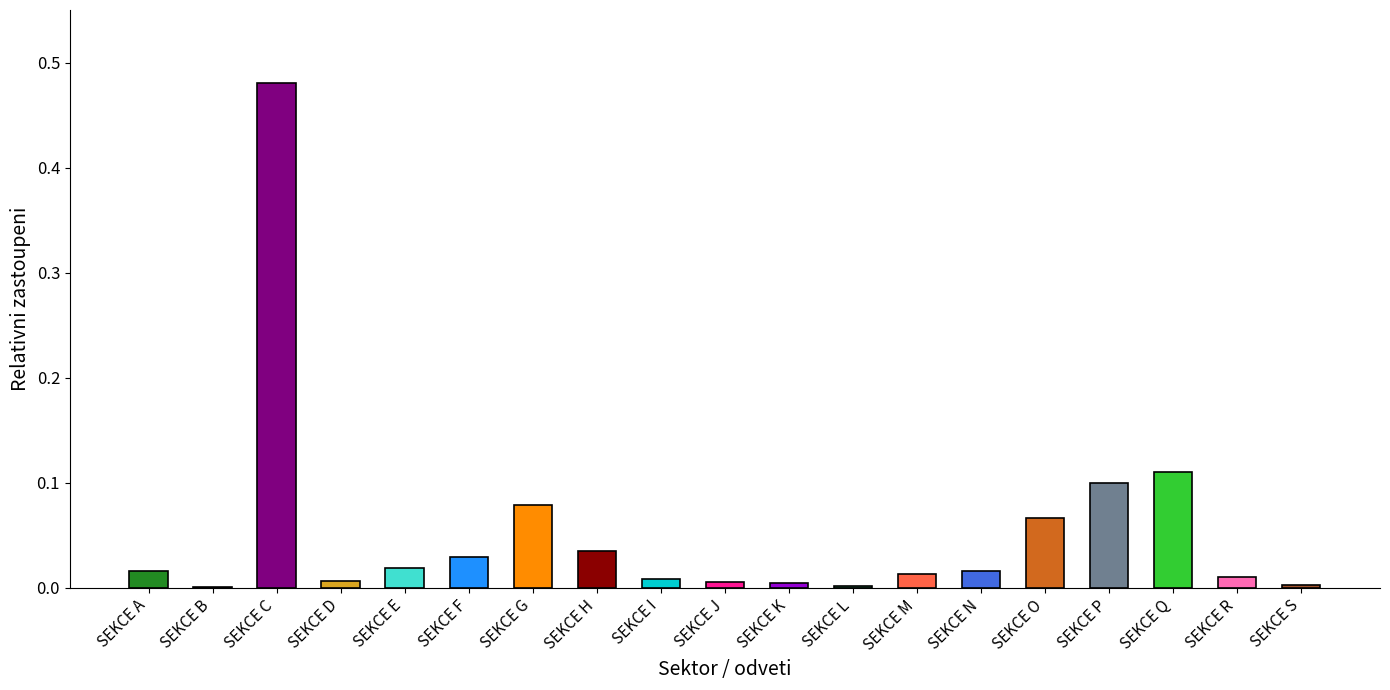

What is the maximum value shown in the chart?

0.5